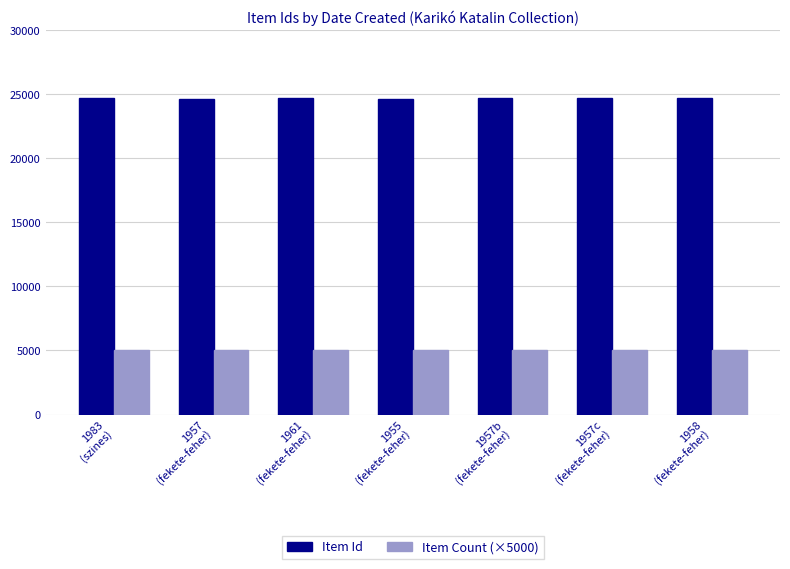

How many groups of bars are there?

7